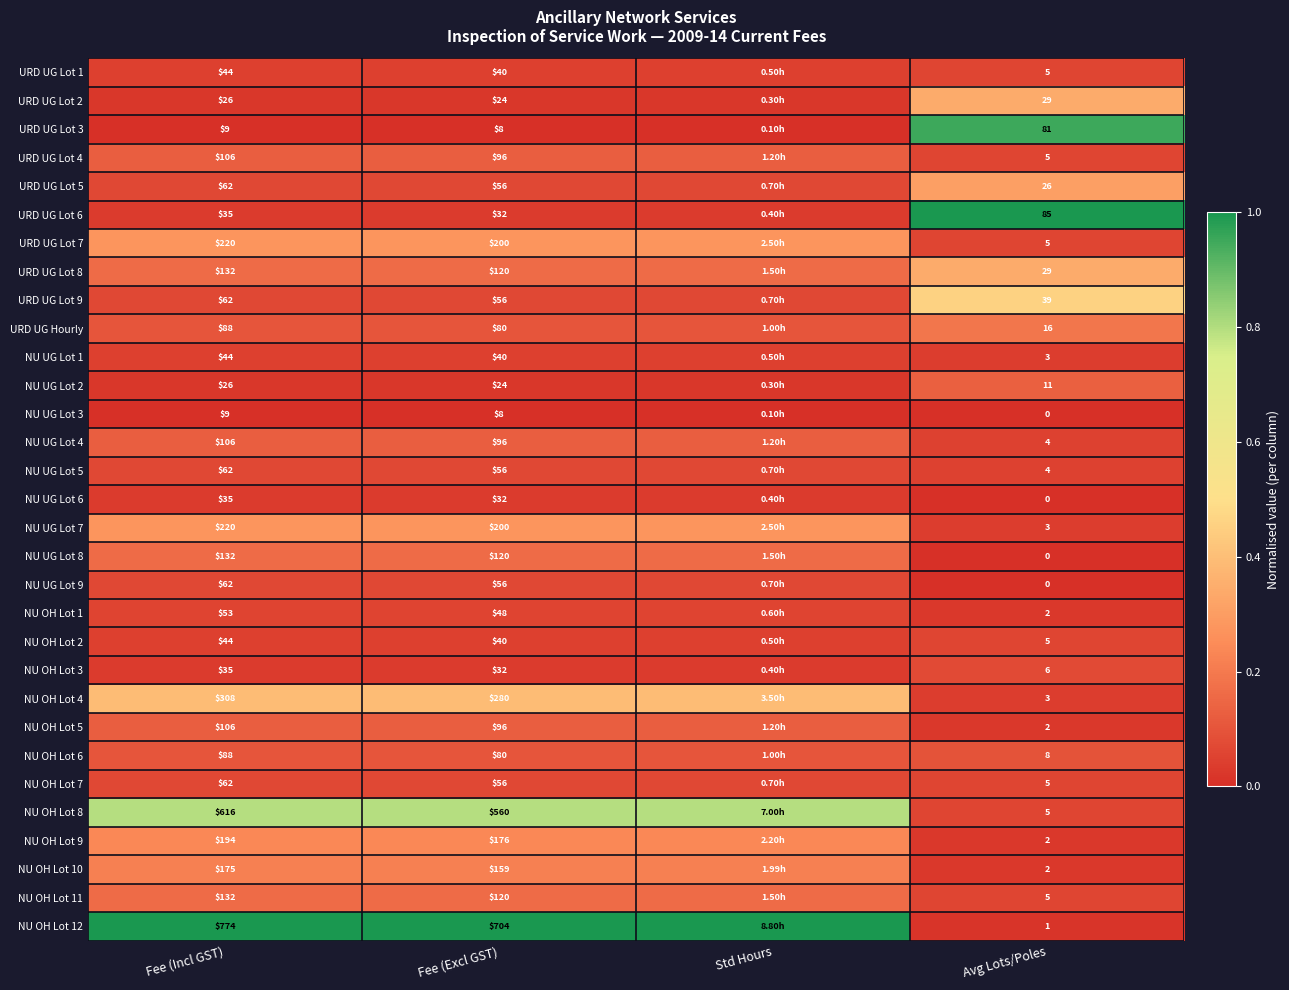

Which has a higher value, Std Hours or Fee (Excl GST)?

Std Hours